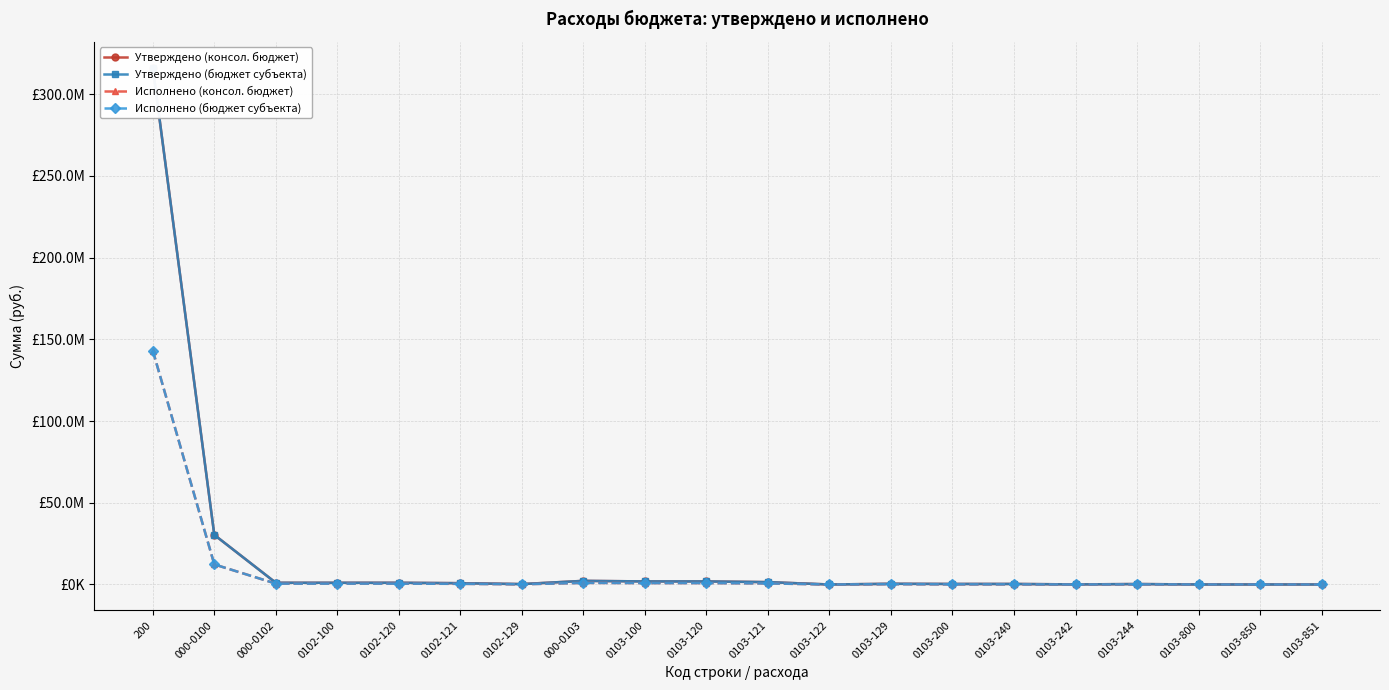

True or false: Исполнено (консол. бюджет) and Утверждено (бюджет субъекта) cross at least once.

False